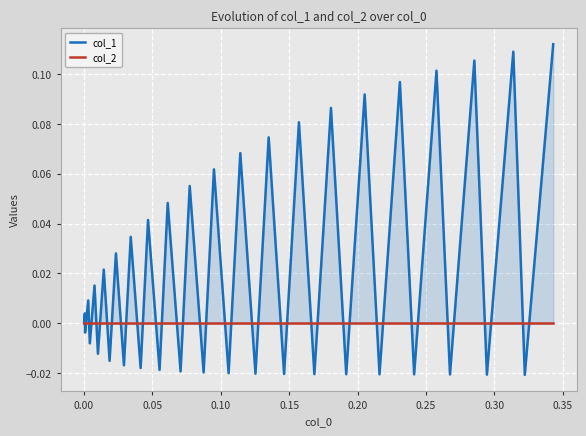

Which series has the largest total across all categories?

col_1